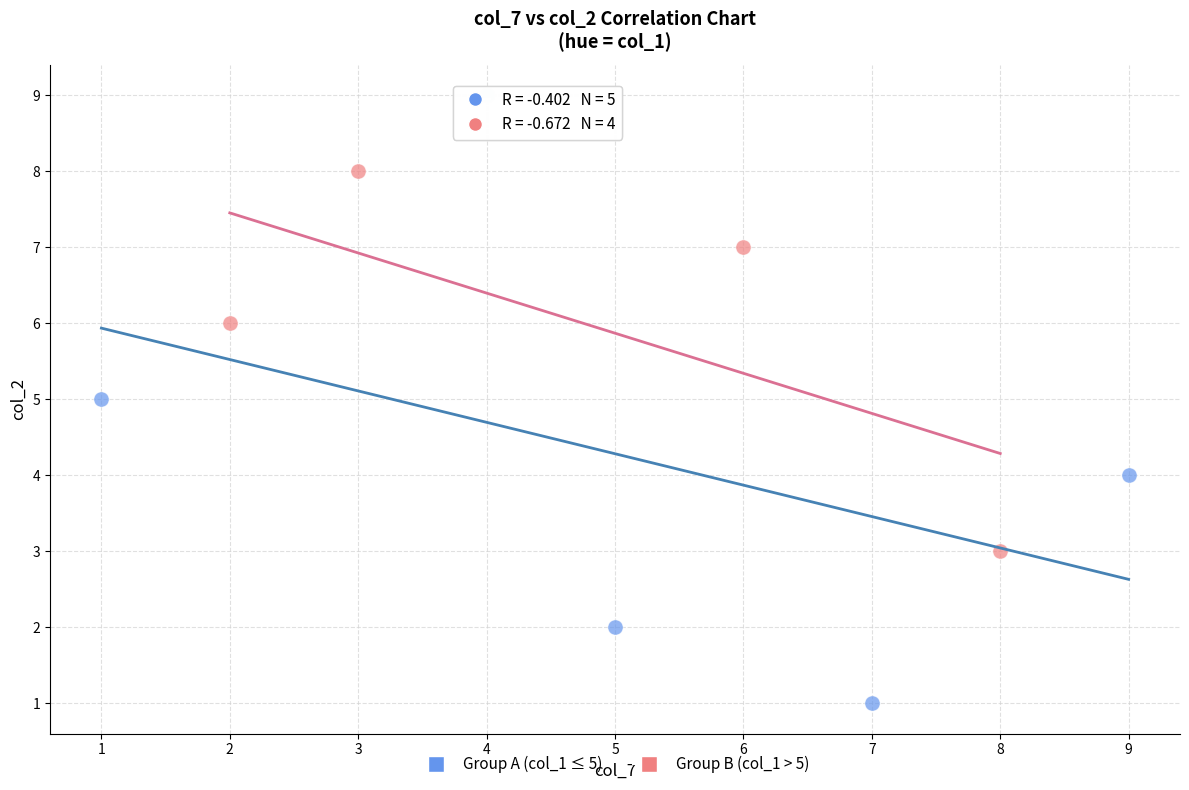

Which series reaches the minimum Y coordinate?

Group A (col_1 ≤ 5)